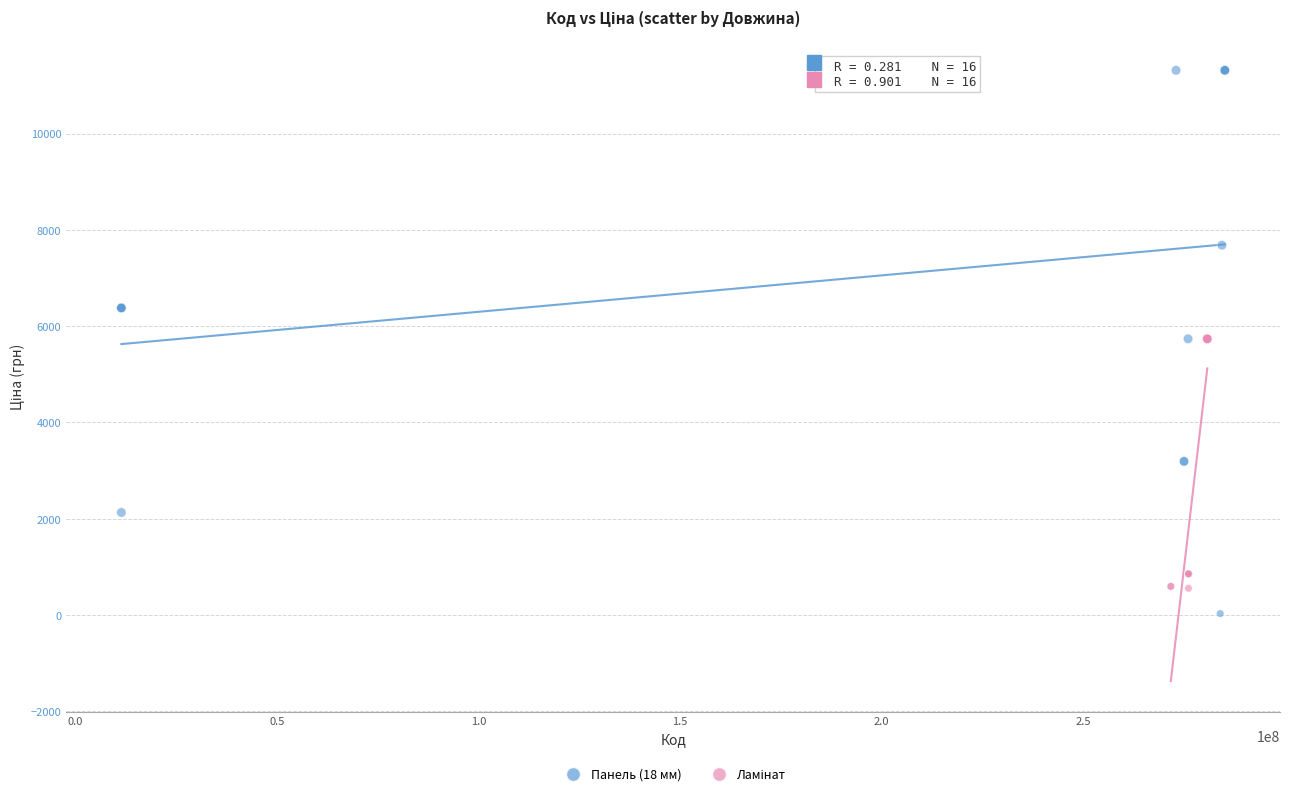

Which series has the widest spread of Y values?

Панель (18 мм)